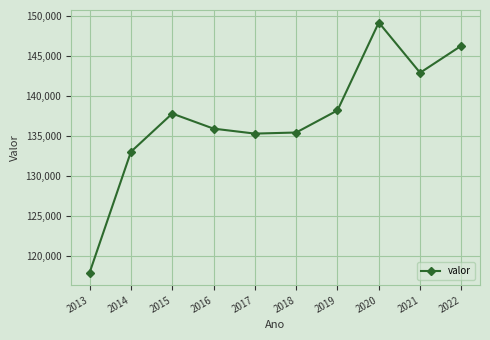

How many categories are shown in the chart?

10